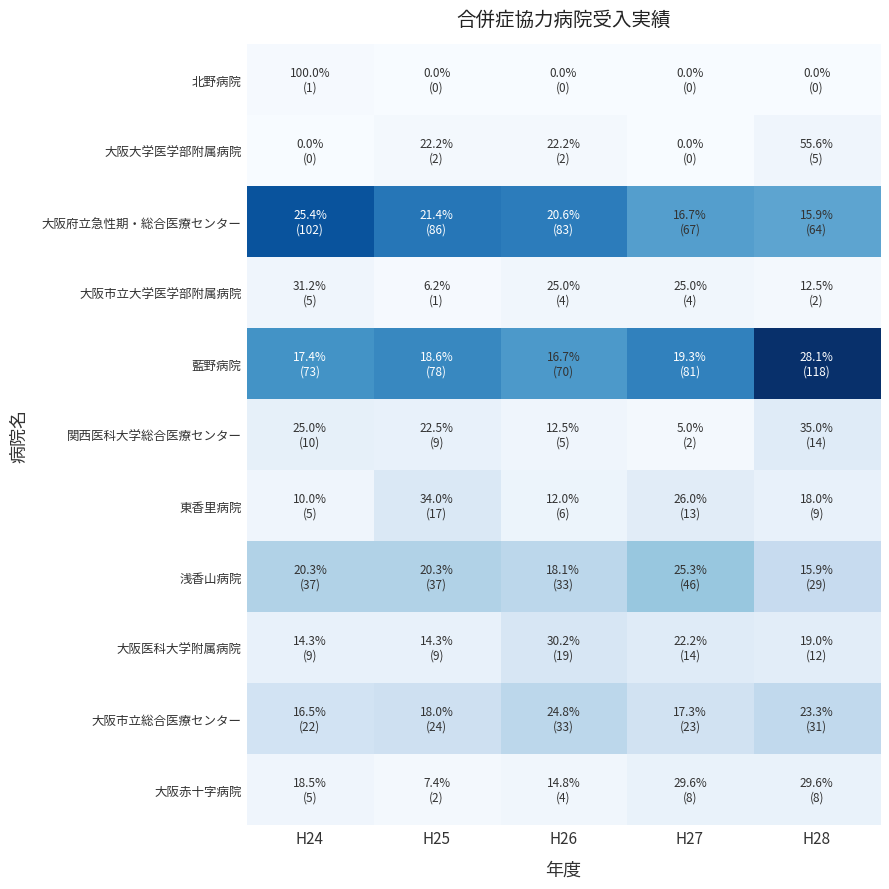

Reading right to left, extract all data points from this chart.

北野病院: H28=0	H27=0	H26=0	H25=0	H24=1
大阪大学医学部附属病院: H28=5	H27=0	H26=2	H25=2	H24=0
大阪府立急性期・総合医療センター: H28=64	H27=67	H26=83	H25=86	H24=102
大阪市立大学医学部附属病院: H28=2	H27=4	H26=4	H25=1	H24=5
藍野病院: H28=118	H27=81	H26=70	H25=78	H24=73
関西医科大学総合医療センター: H28=14	H27=2	H26=5	H25=9	H24=10
東香里病院: H28=9	H27=13	H26=6	H25=17	H24=5
浅香山病院: H28=29	H27=46	H26=33	H25=37	H24=37
大阪医科大学附属病院: H28=12	H27=14	H26=19	H25=9	H24=9
大阪市立総合医療センター: H28=31	H27=23	H26=33	H25=24	H24=22
大阪赤十字病院: H28=8	H27=8	H26=4	H25=2	H24=5